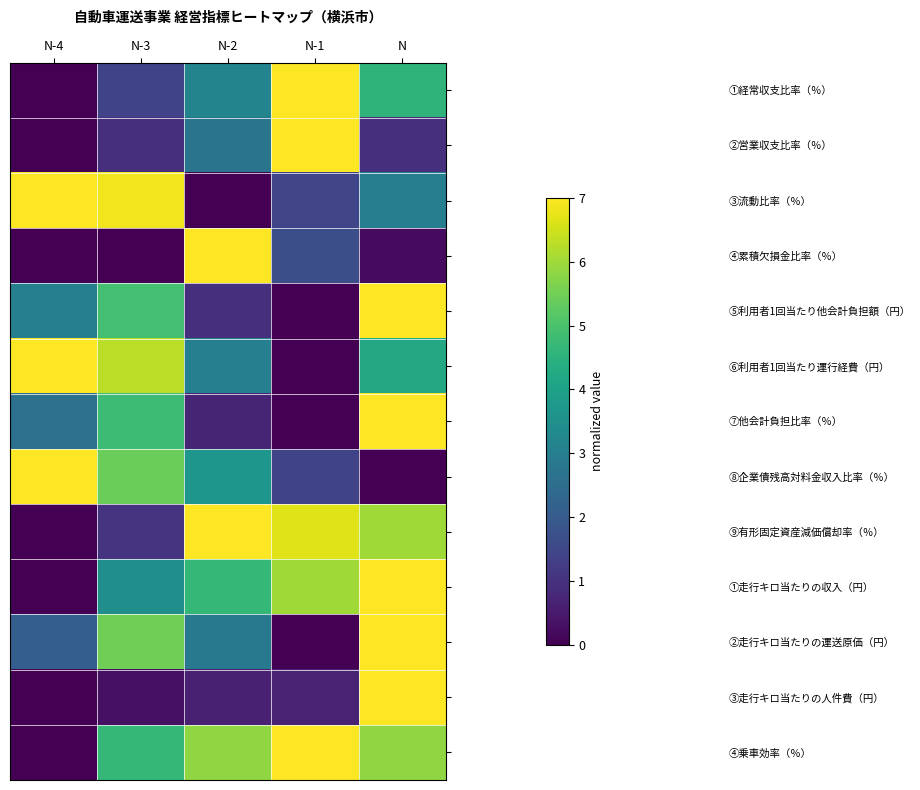

Which category has the highest value across all series?

N-1